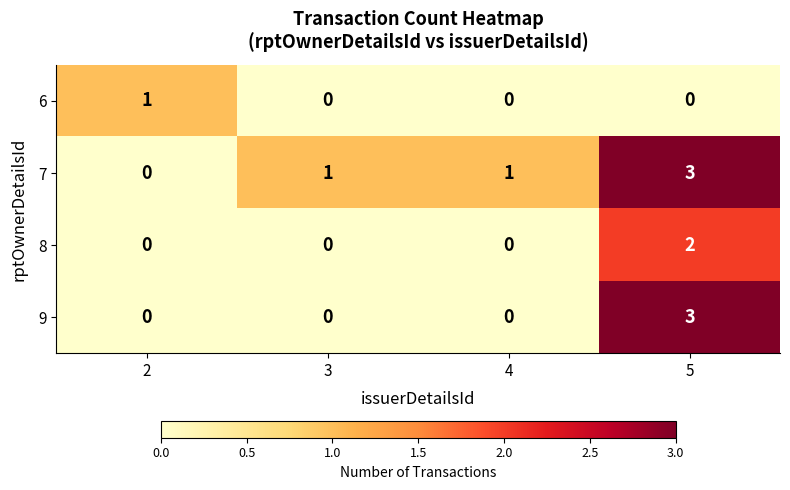

How many positive values does the 6 series have?

1